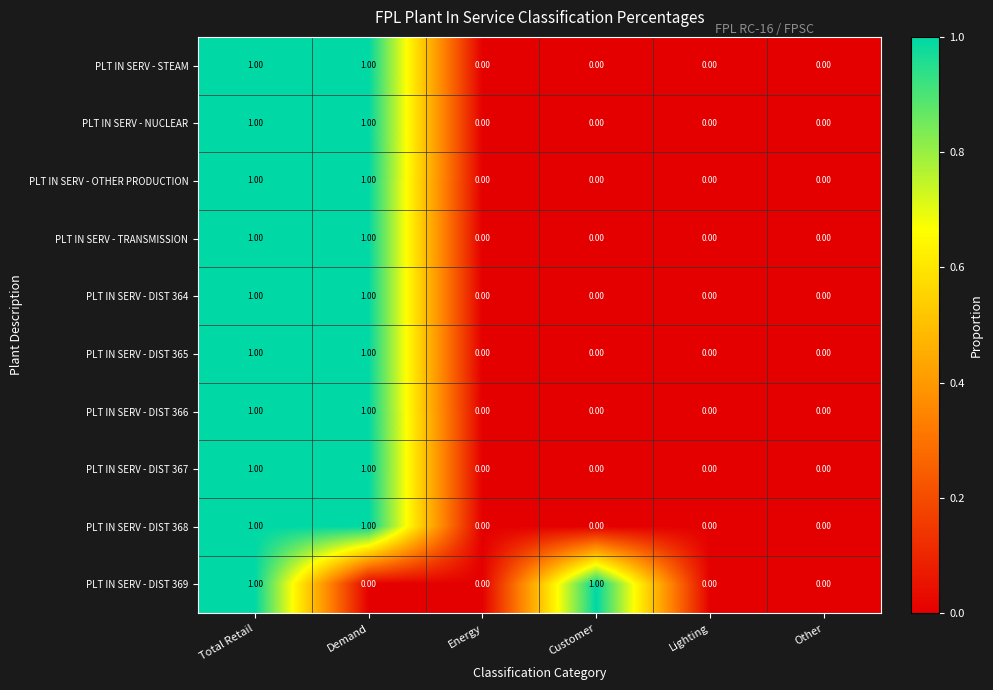

Between Total Retail and Demand, which series saw the biggest shift?

PLT IN SERV - DIST 369